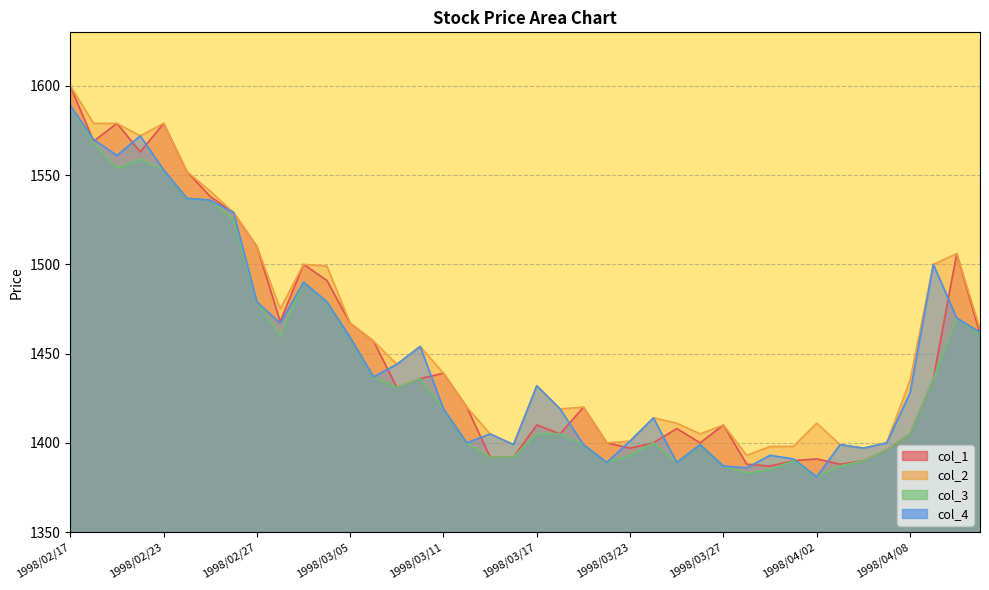

True or false: col_3 and col_1 intersect in this chart.

False